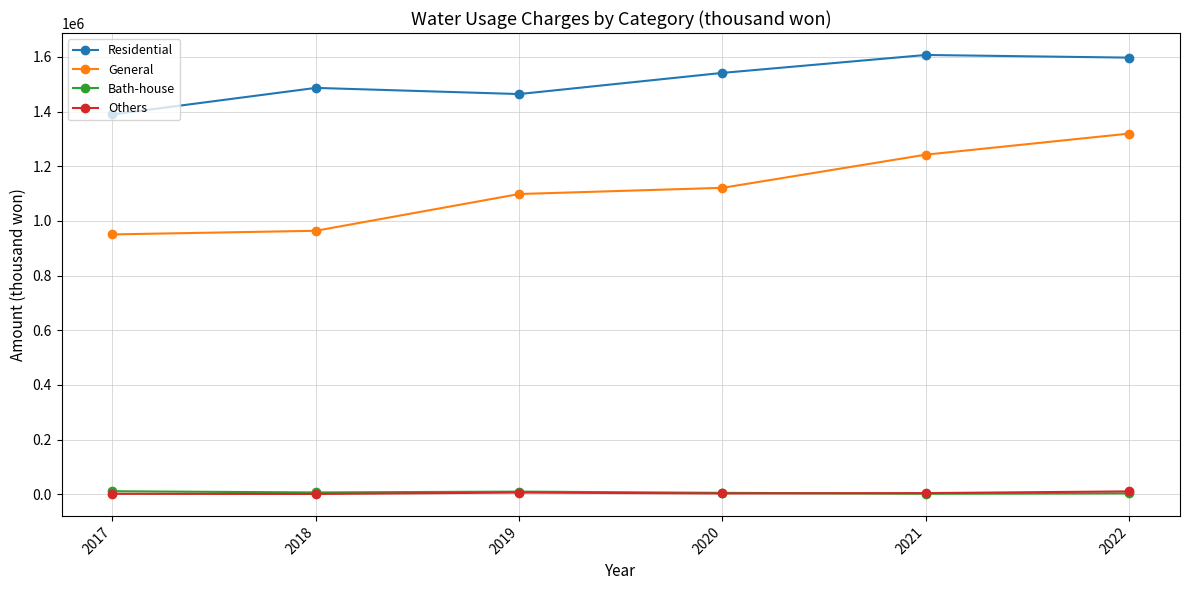

What is the maximum value for Bath-house?

11406